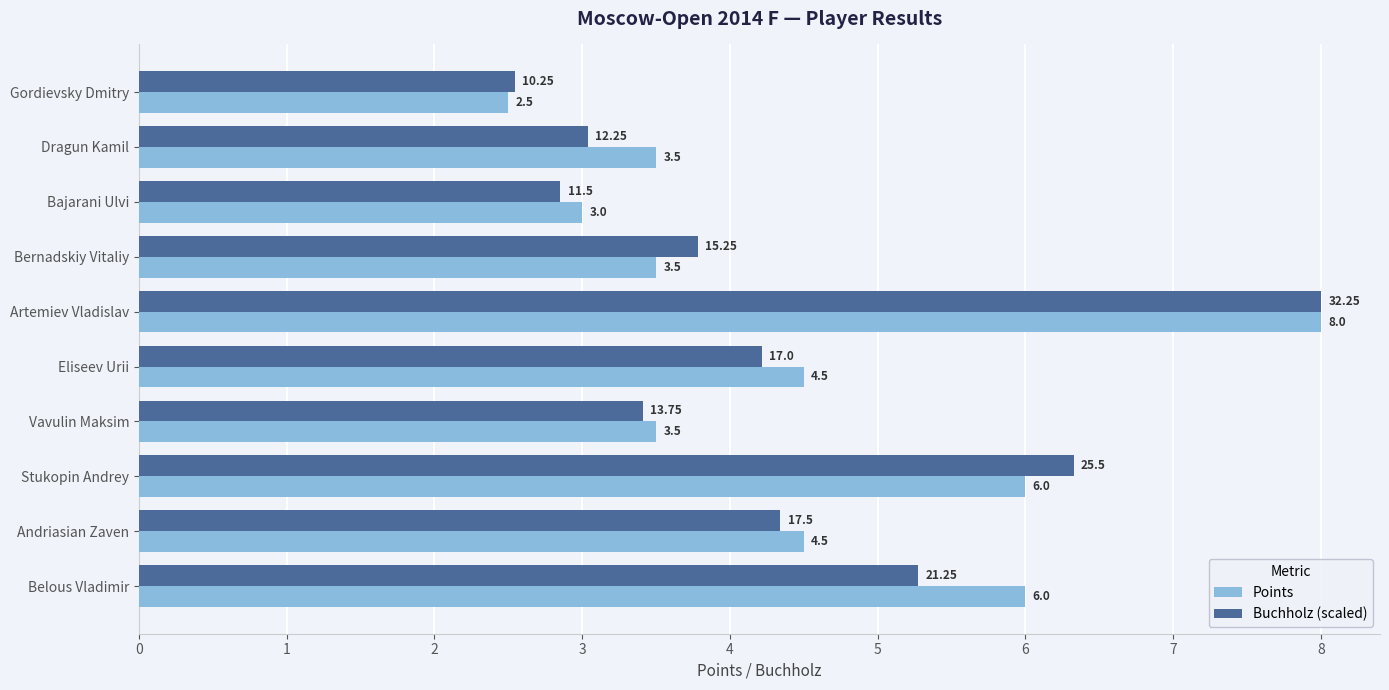

Where is Buchholz (scaled) nearest to the value 5?

Belous Vladimir